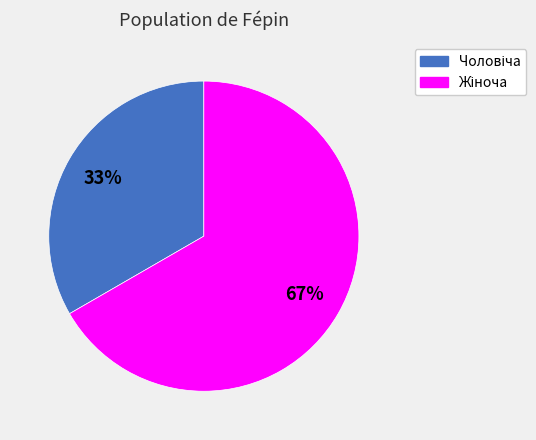

Is there a majority slice in this chart?

Yes